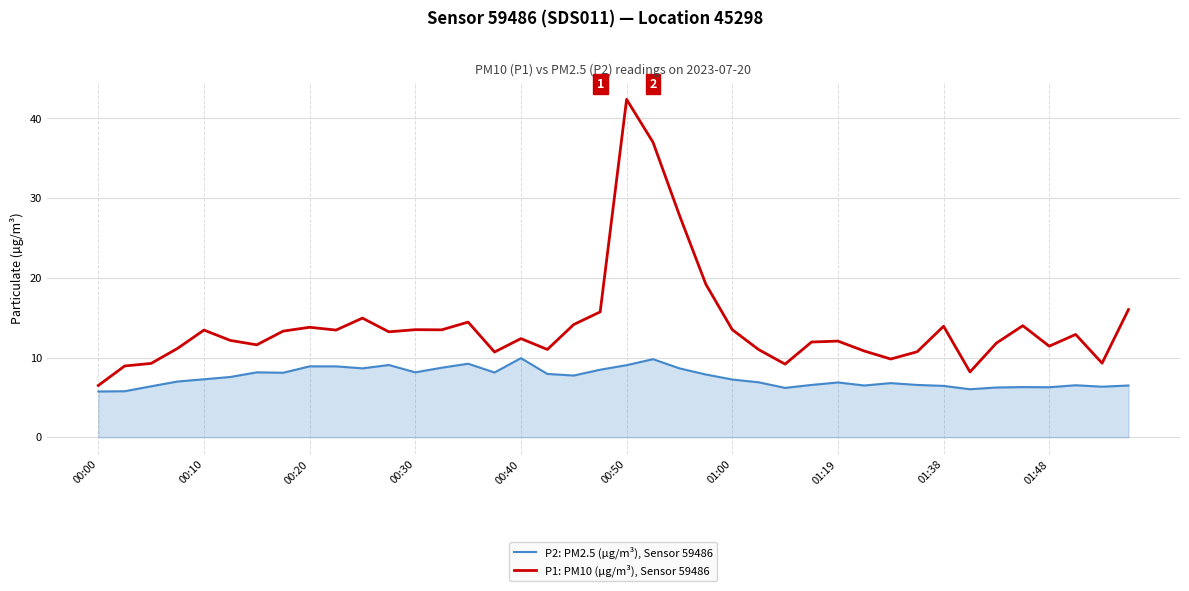

How many series are shown in this chart?

2